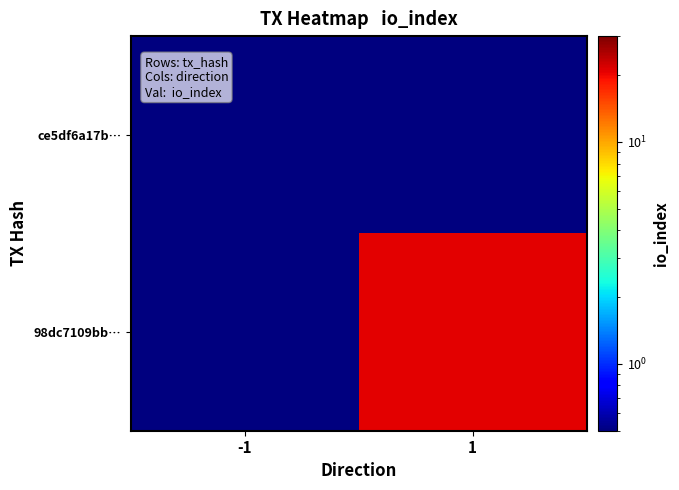

Which series has the largest range (max minus min)?

98dc7109bb…